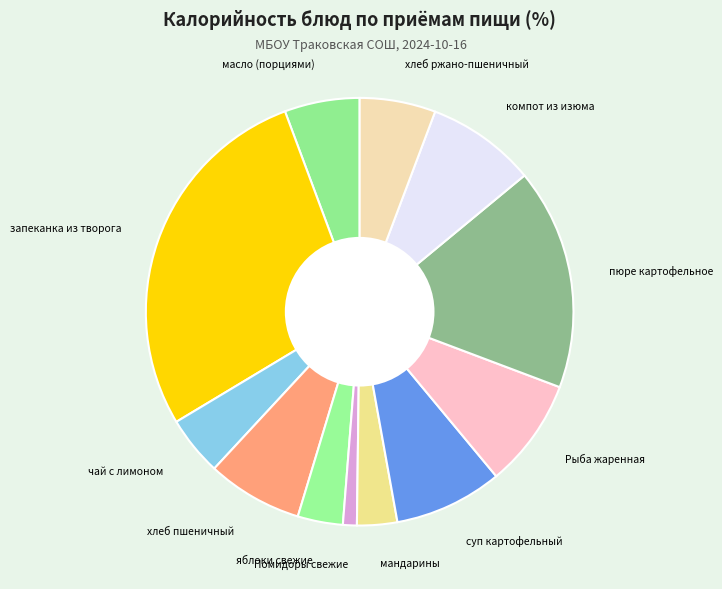

Combined, do пюре картофельное and хлеб ржано-пшеничный account for over 50%?

No